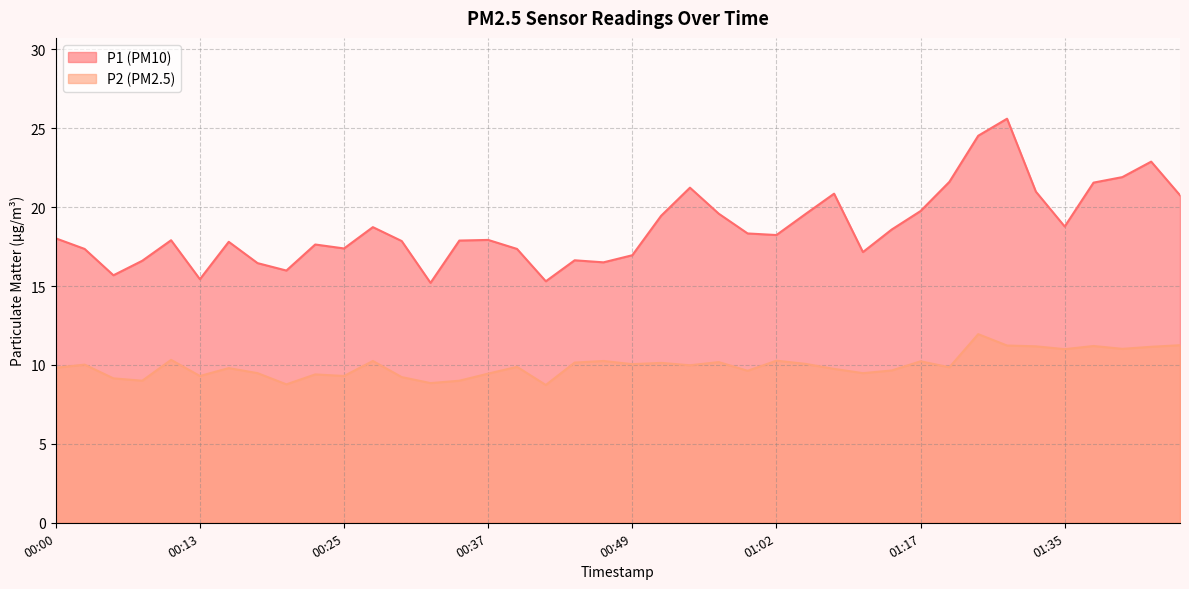

What is the sum of all P2 values?

399.4